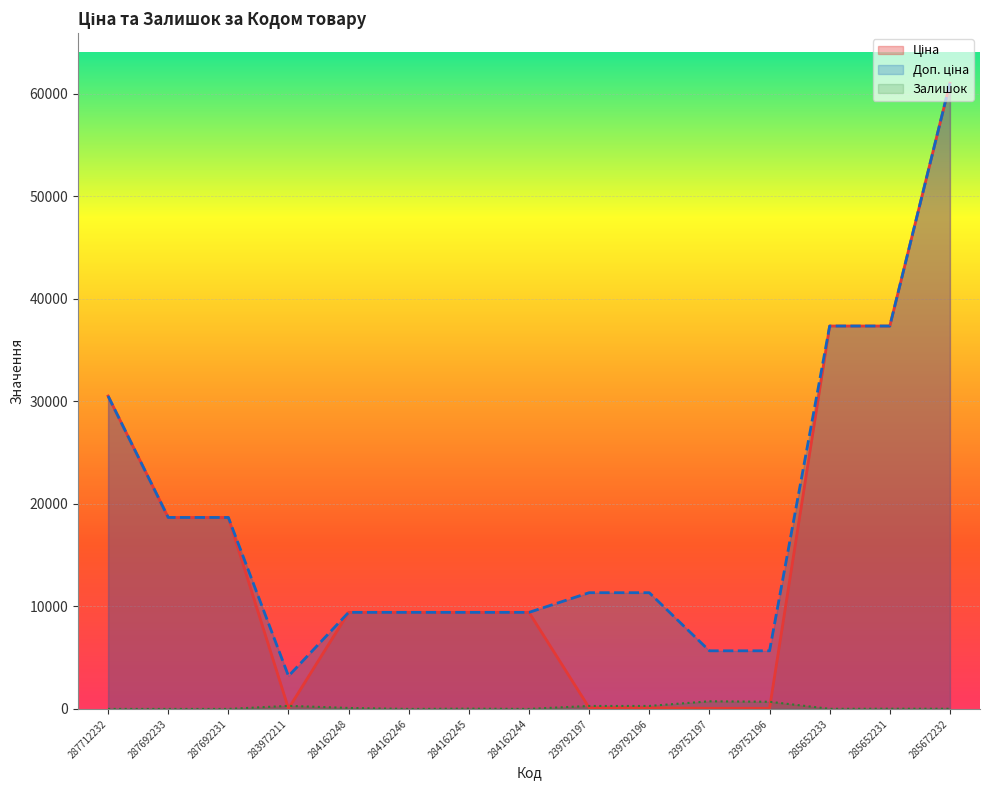

List the labels in order of Залишок value, smallest first.

287712232, 287692233, 287692231, 284162246, 284162244, 285652233, 285672232, 285652231, 284162245, 284162248, 239792197, 239792196, 283972211, 239752196, 239752197